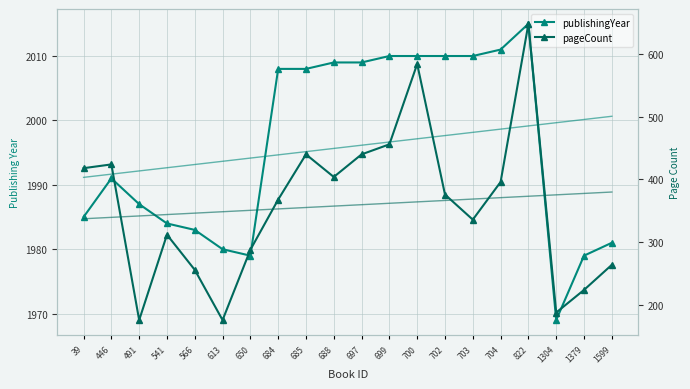

What is the maximum value for publishingYear?

2015